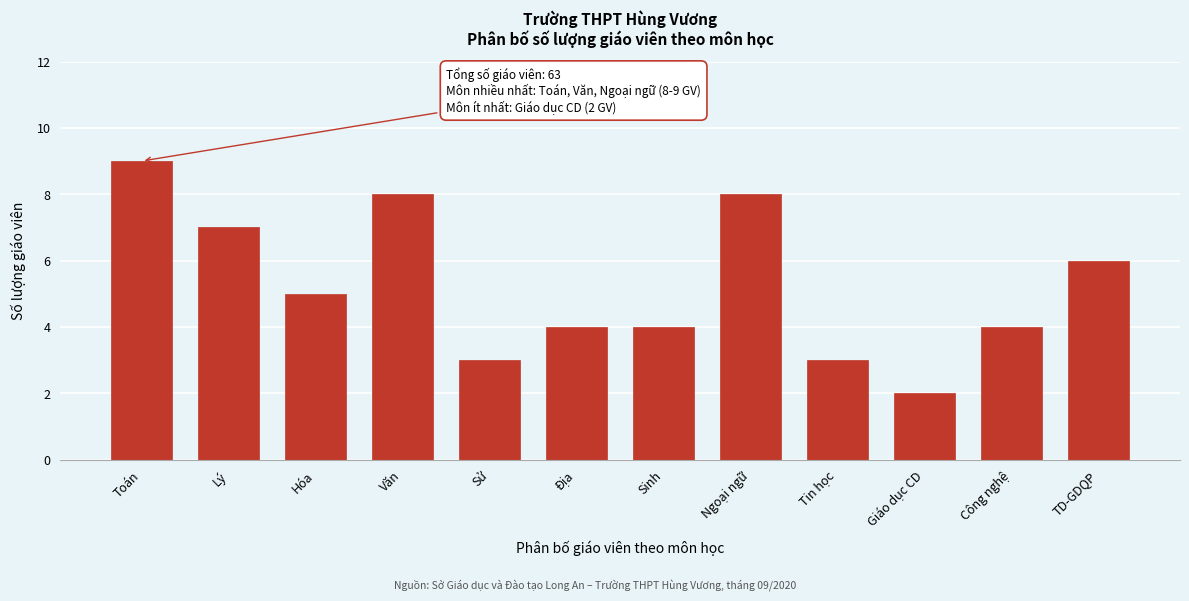

Reading right to left, extract all data points from this chart.

6	4	2	3	8	4	4	3	8	5	7	9